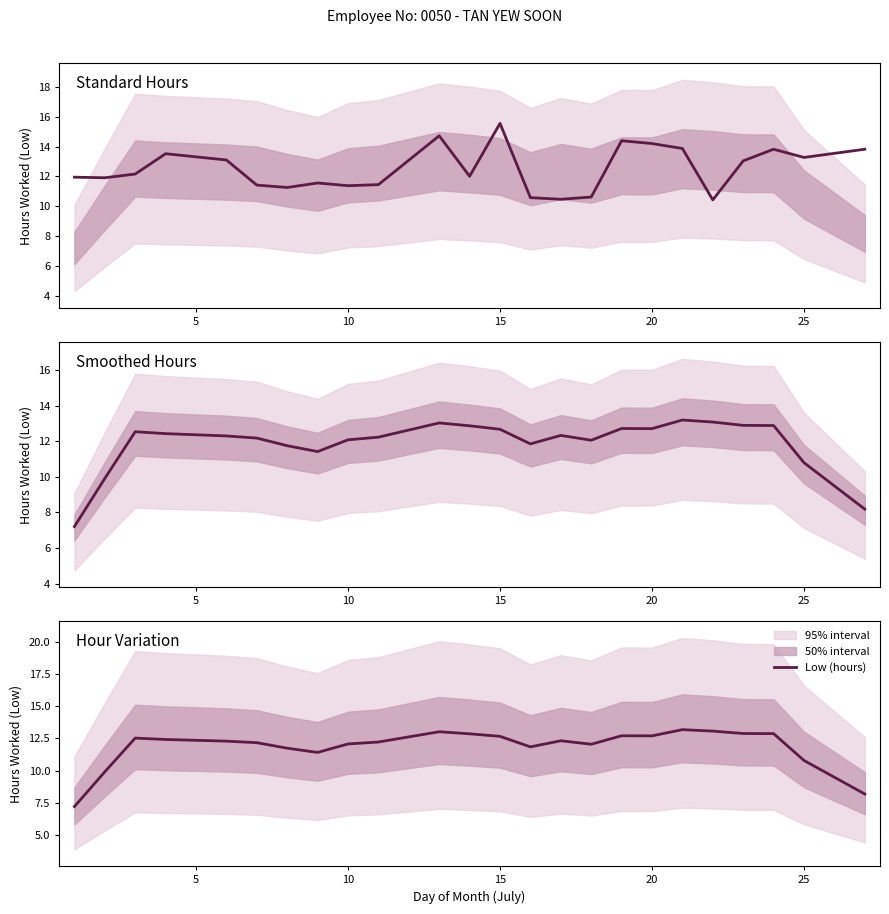

The value at 25 is 4.2. True or false?

False